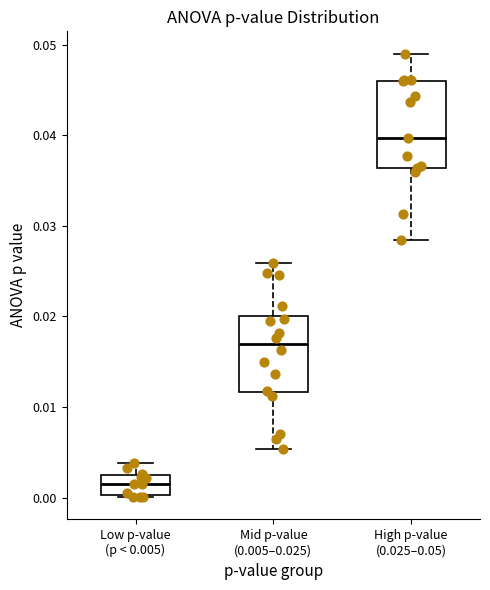

Where does the lower whisker of the box for High p-value (0.025–0.05) end on the y-axis? The values are not printed on the chart, so give them approximately, as read against the axis.

0.028